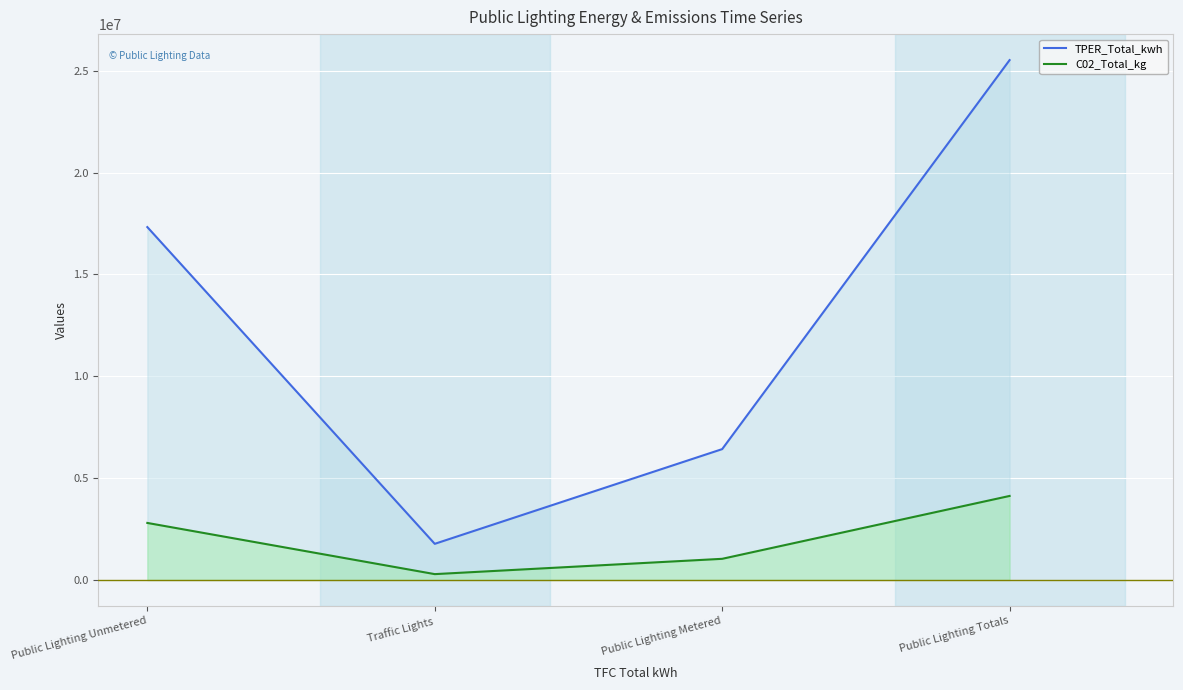

How many data points in C02_Total_kg are above 2799686?

1